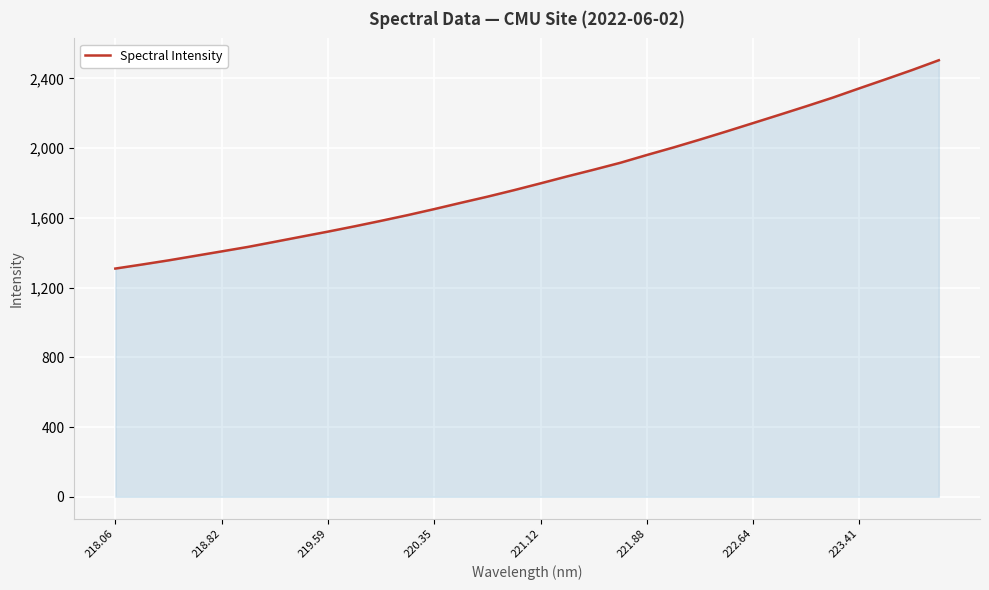

Does the chart display data point markers on the line(s)?

No